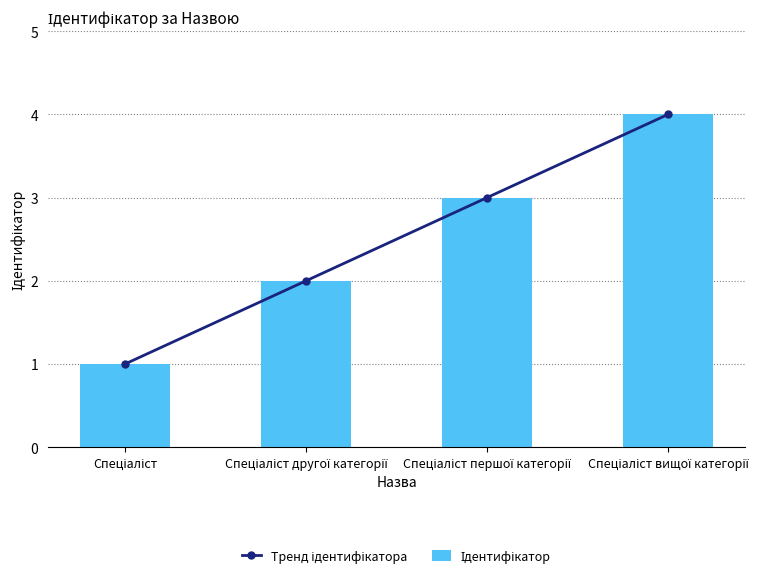

How many data points in Тренд ідентифікатора are above 3?

1